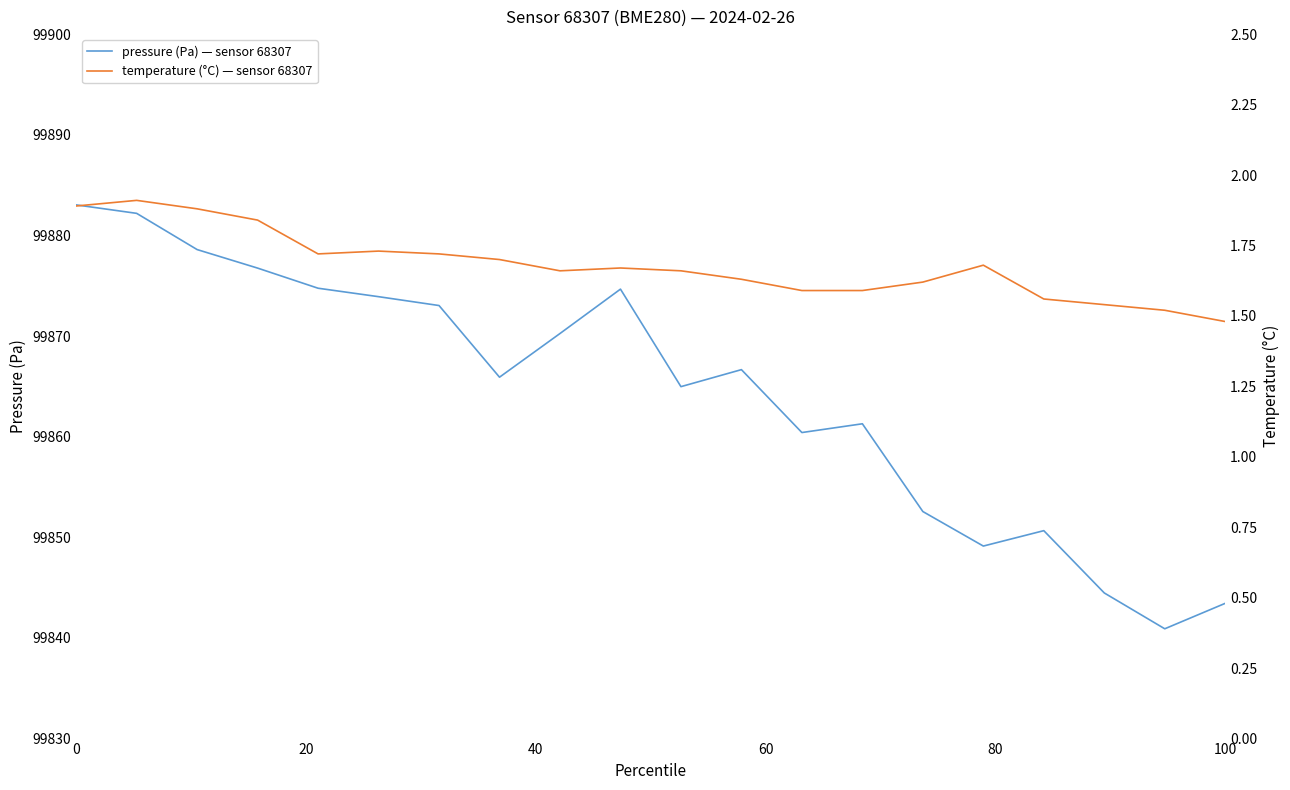

What is the maximum value for pressure (Pa) — sensor 68307?

99883.0